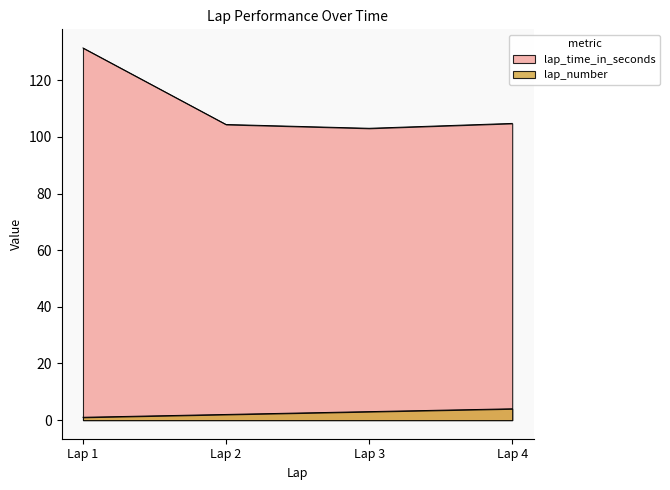

What is the value of the lap_time_in_seconds point at the 4th from the left?

104.8